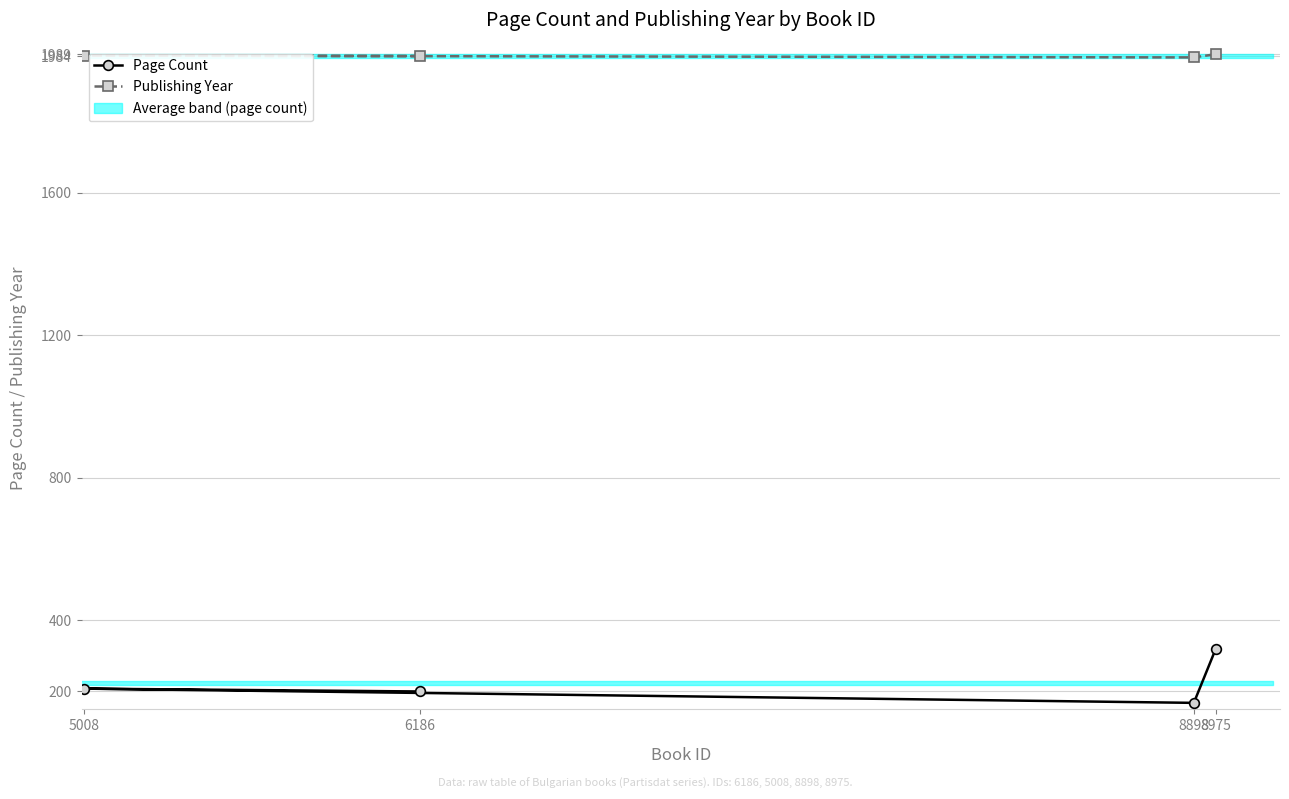

Rank the series by their maximum value, from lowest to highest.

Page Count, Publishing Year